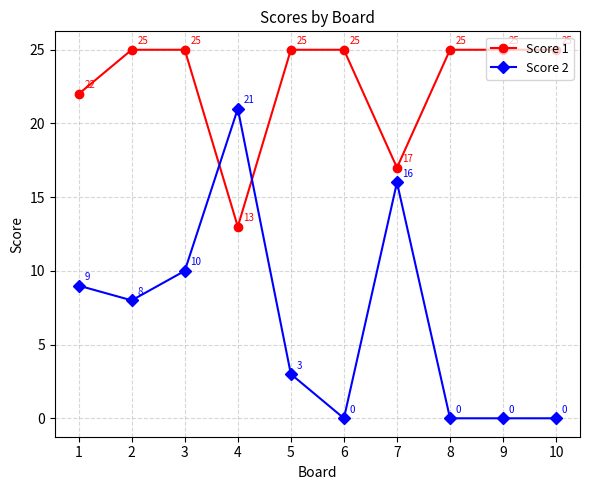

Rank the series at 9 from lowest to highest value.

Score 2, Score 1